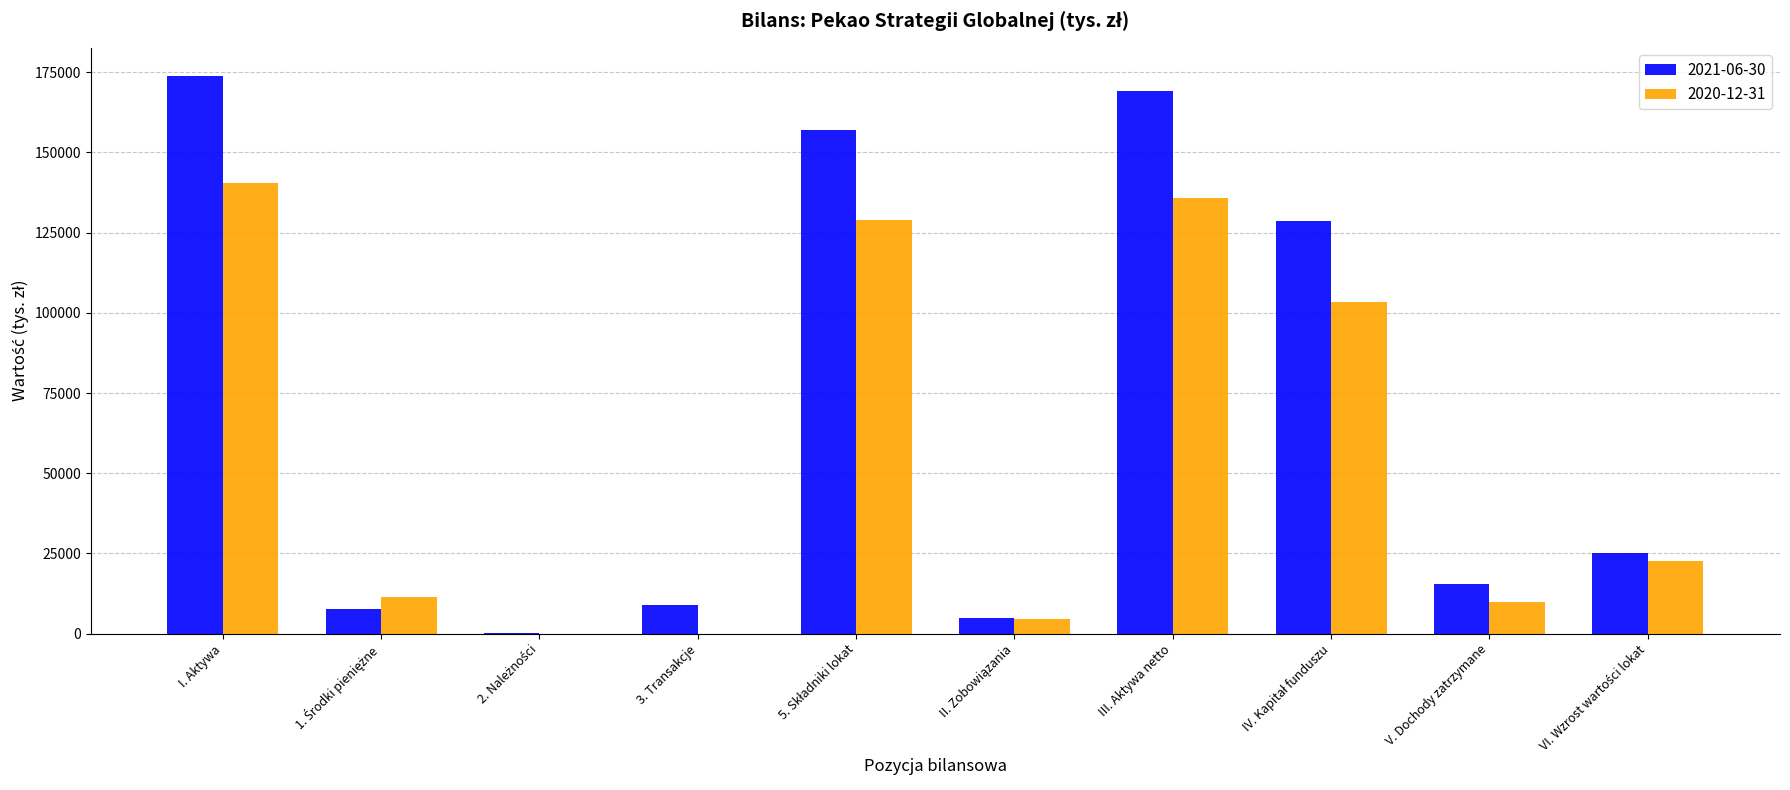

How many groups of bars are there?

10